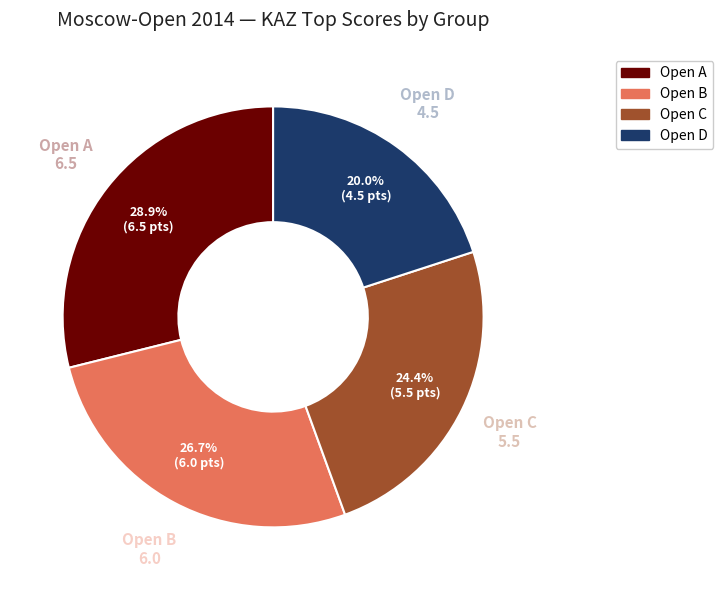

How many segments does this pie chart have?

4